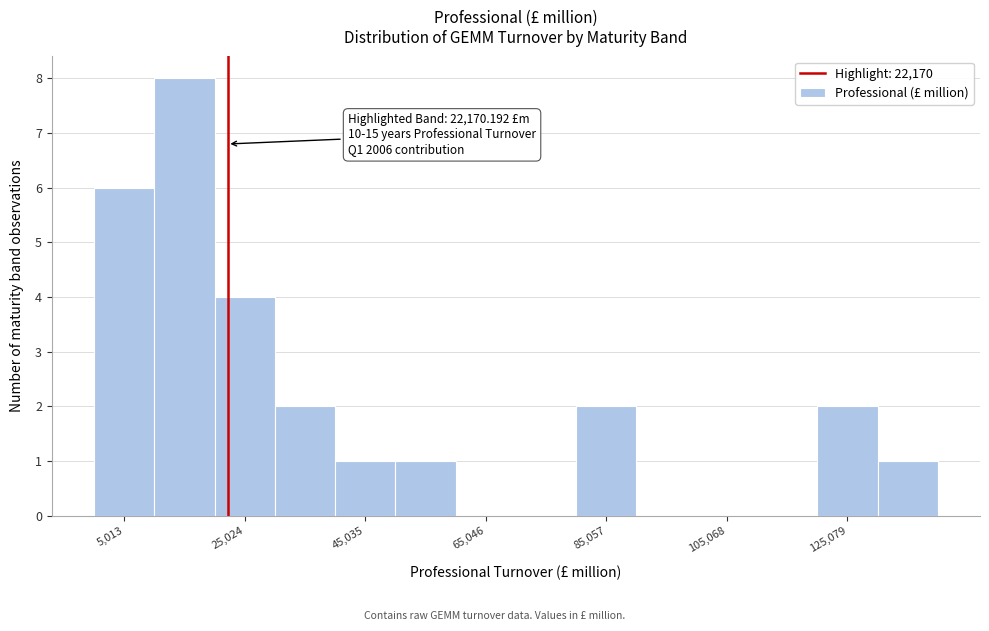

Around what value on the x-axis is the tallest bar? Give the approximate position of its centre, as read against the axis.

15000